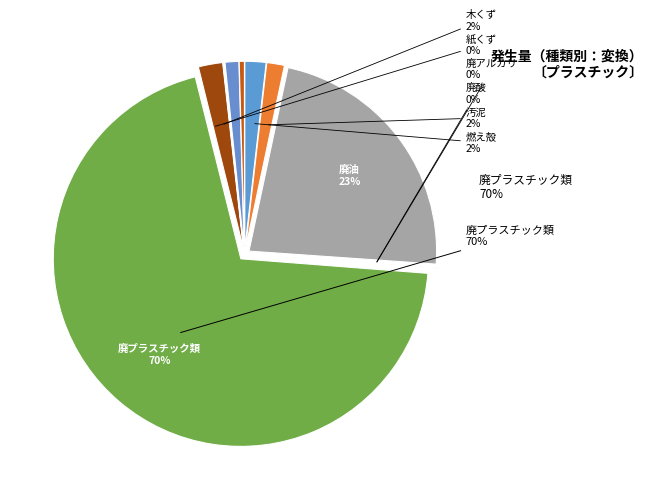

Which slice represents more than half of the pie?

廃プラスチック類